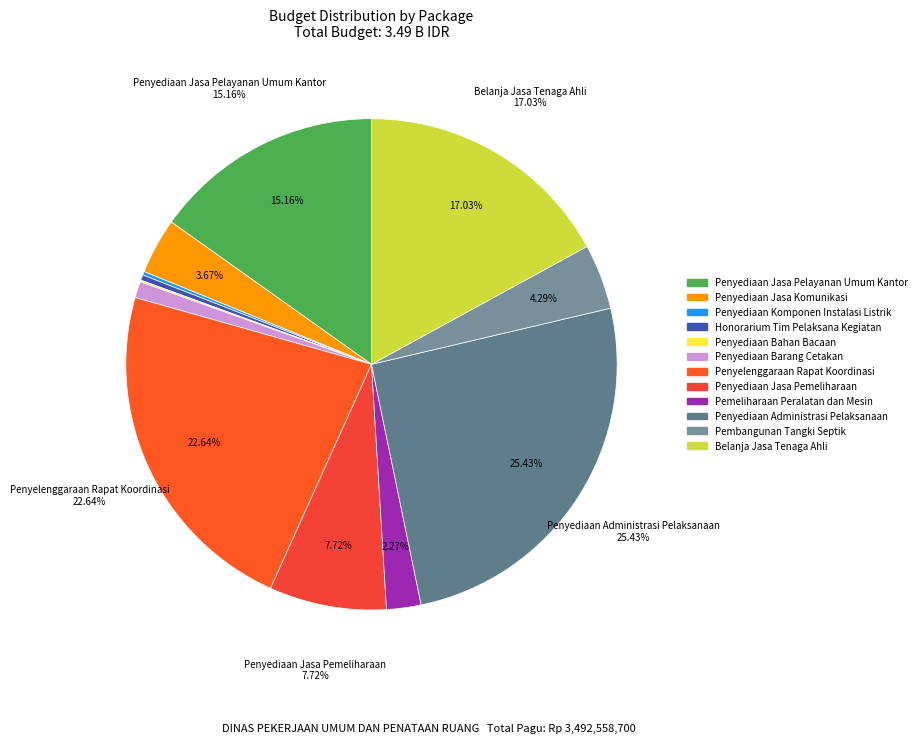

How many segments does this pie chart have?

12